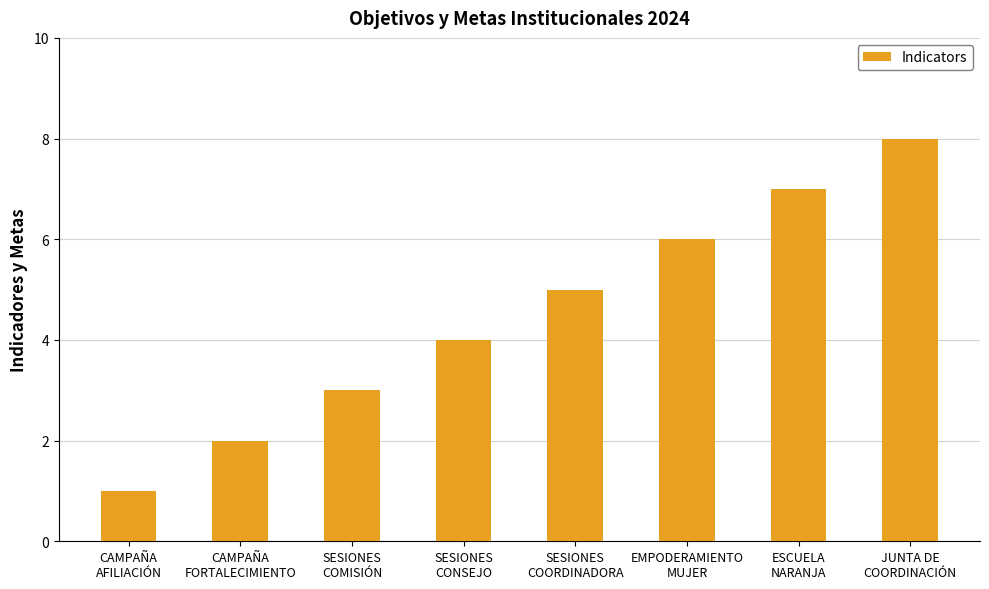

What is the difference between the maximum and minimum values?

7